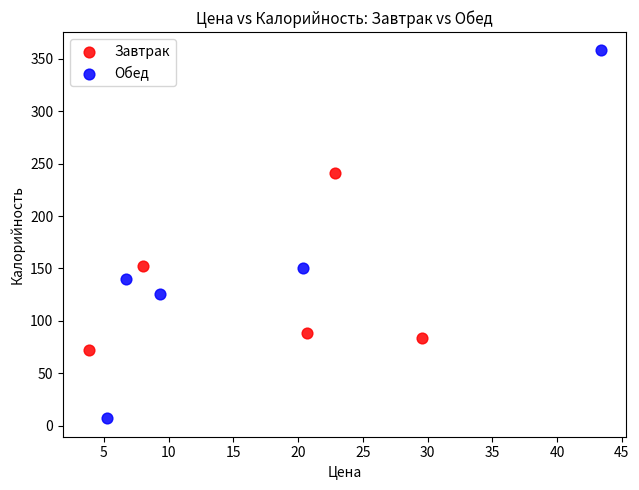

Which series contains the lowest Y value?

Обед